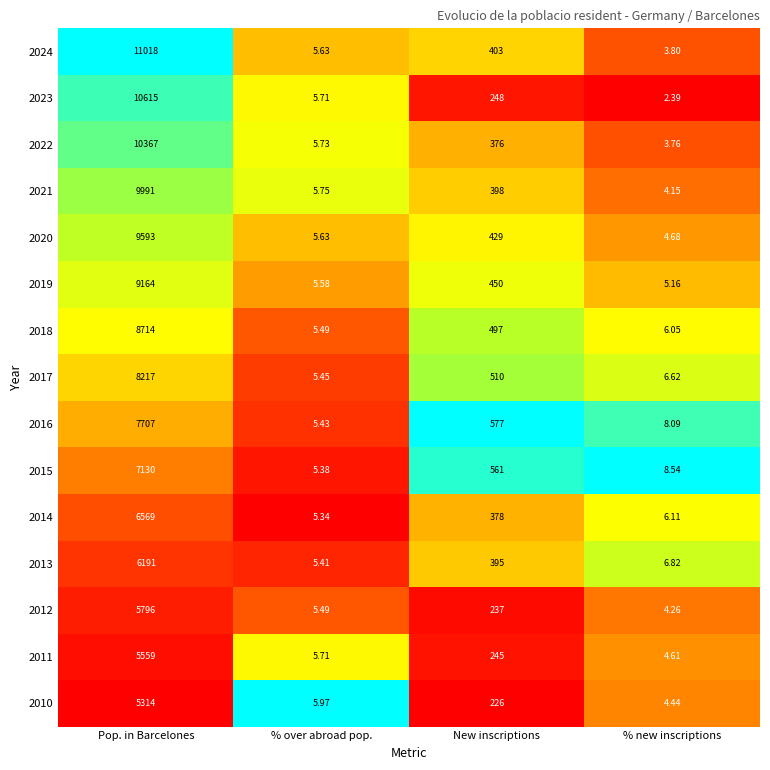

Which label corresponds to the largest value in the chart?

Pop. in Barcelones